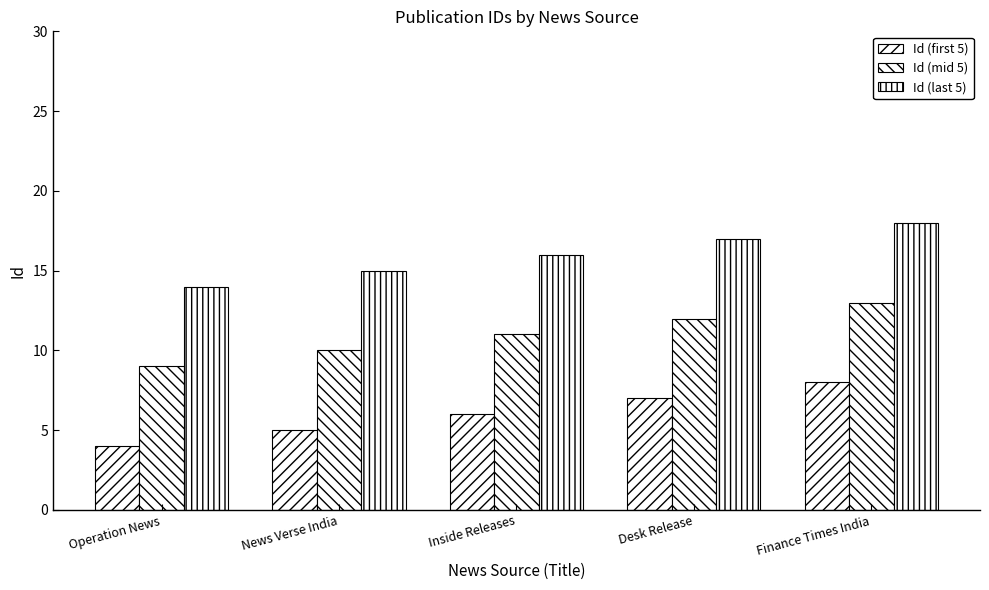

Between Finance Times India and Operation News, which is larger?

Finance Times India